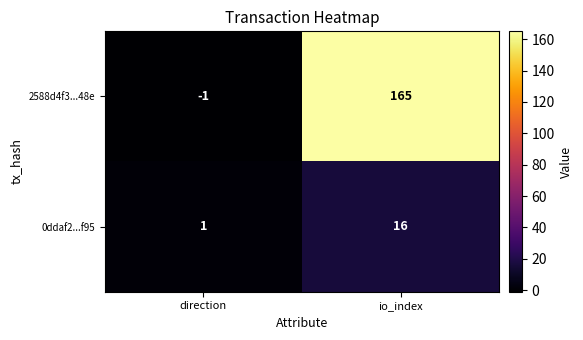

At which category is the sum across all series the highest?

io_index